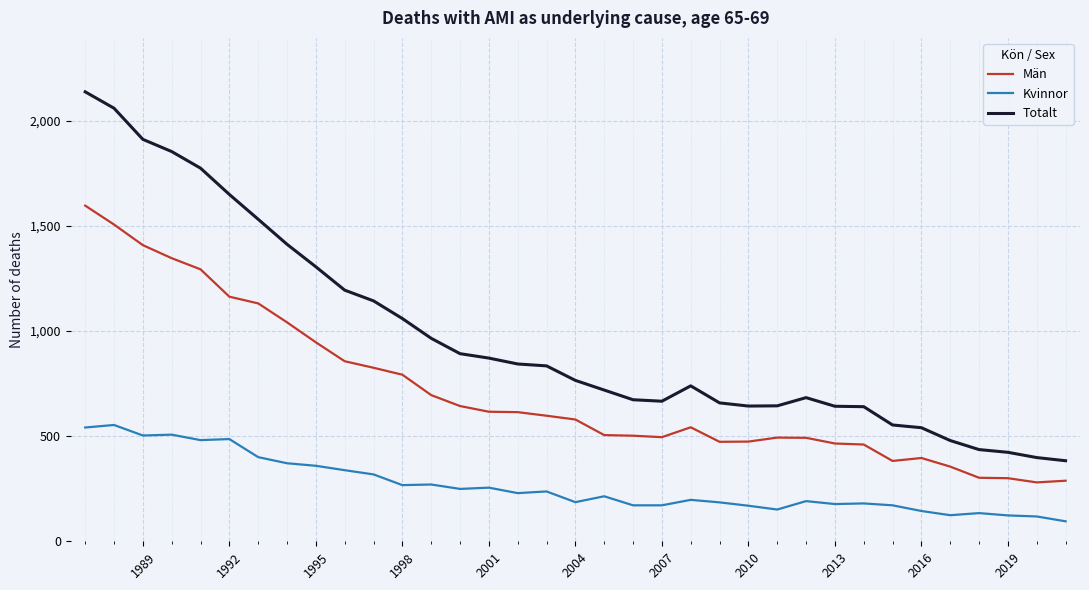

Which series has the largest total across all categories?

Totalt